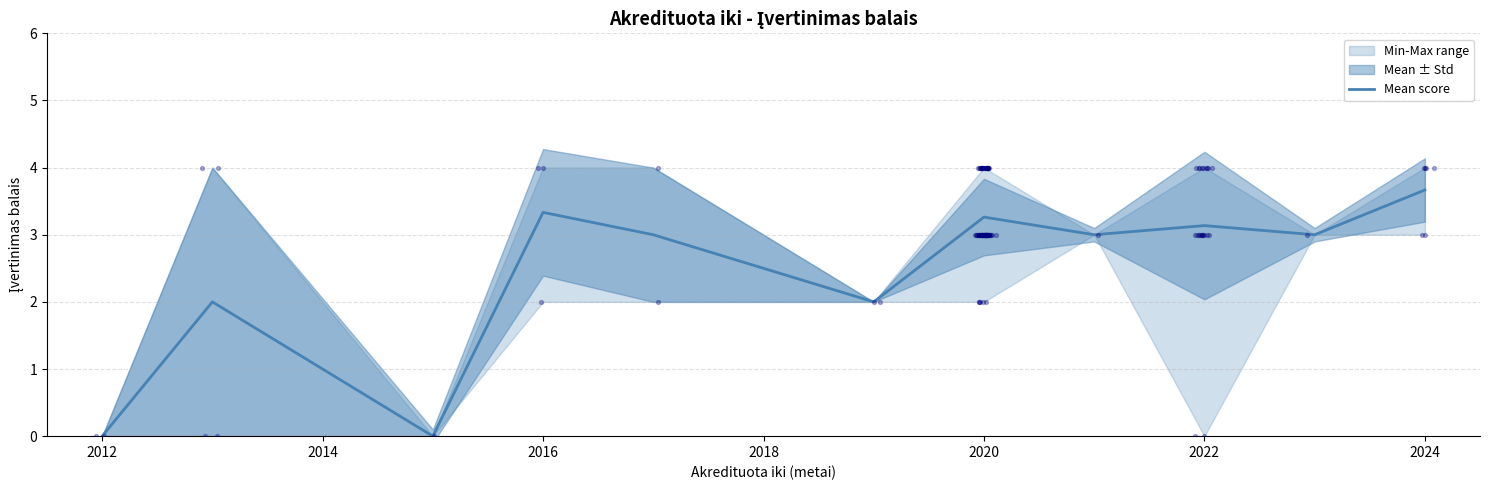

Is it true that Mean score equals 5.9 at 2016?

False